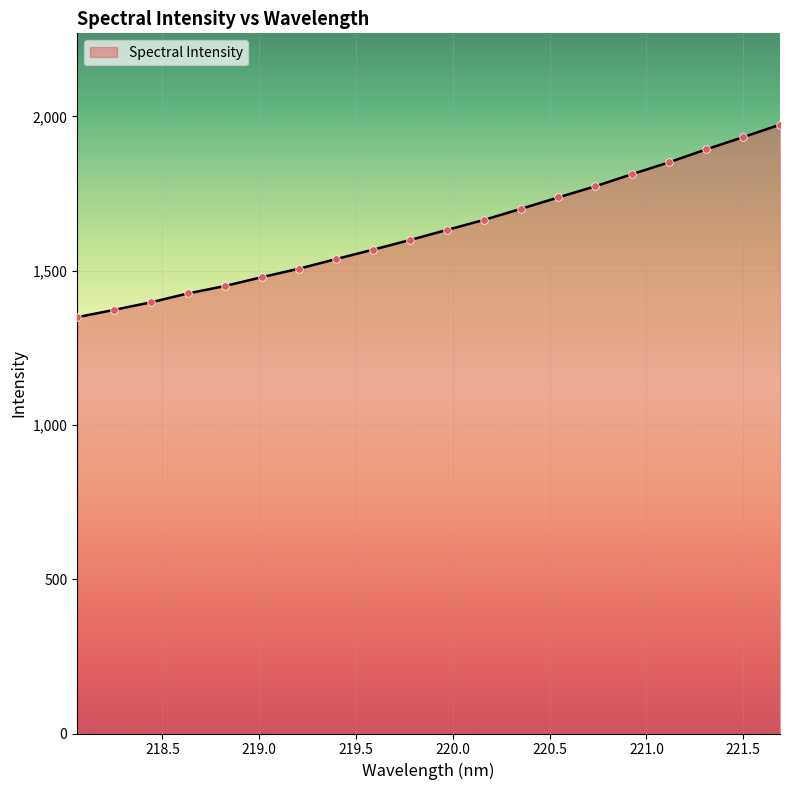

What is the difference between the maximum and minimum values?

624.0